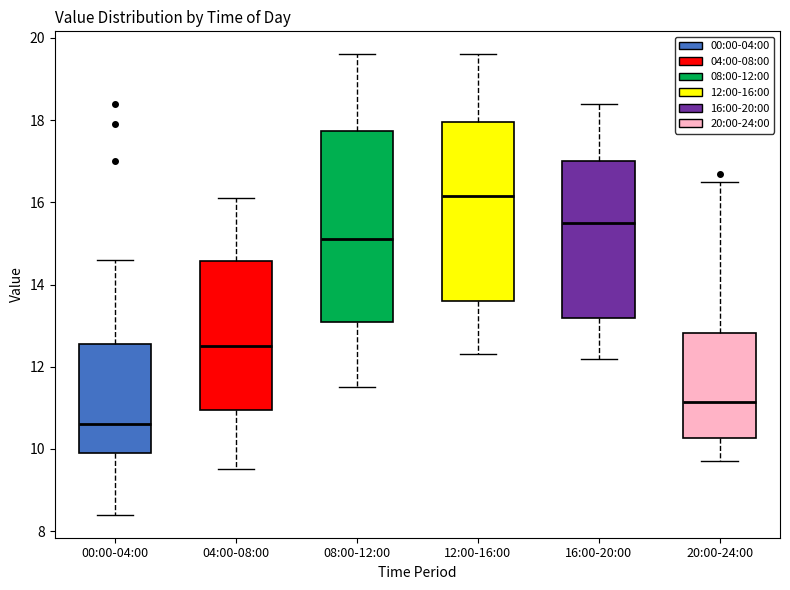

Where is the upper edge of the box for 04:00-08:00 on the y-axis? The values are not printed on the chart, so give them approximately, as read against the axis.

14.6